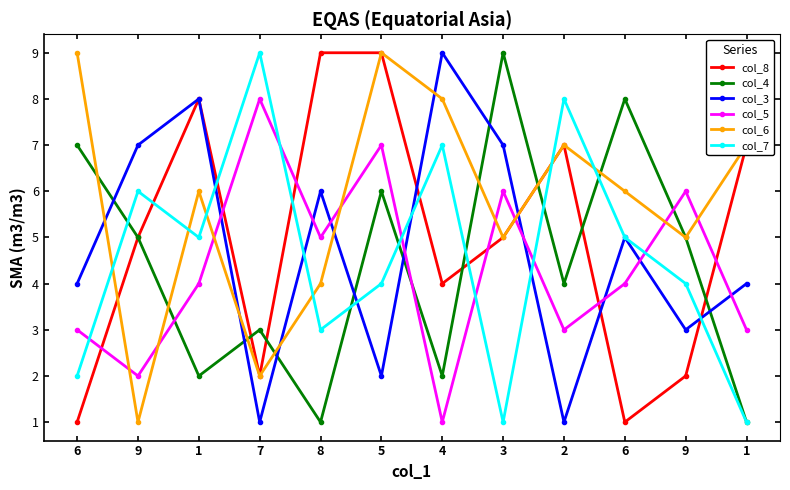

Is it true that col_3 equals 6 at 8?

True